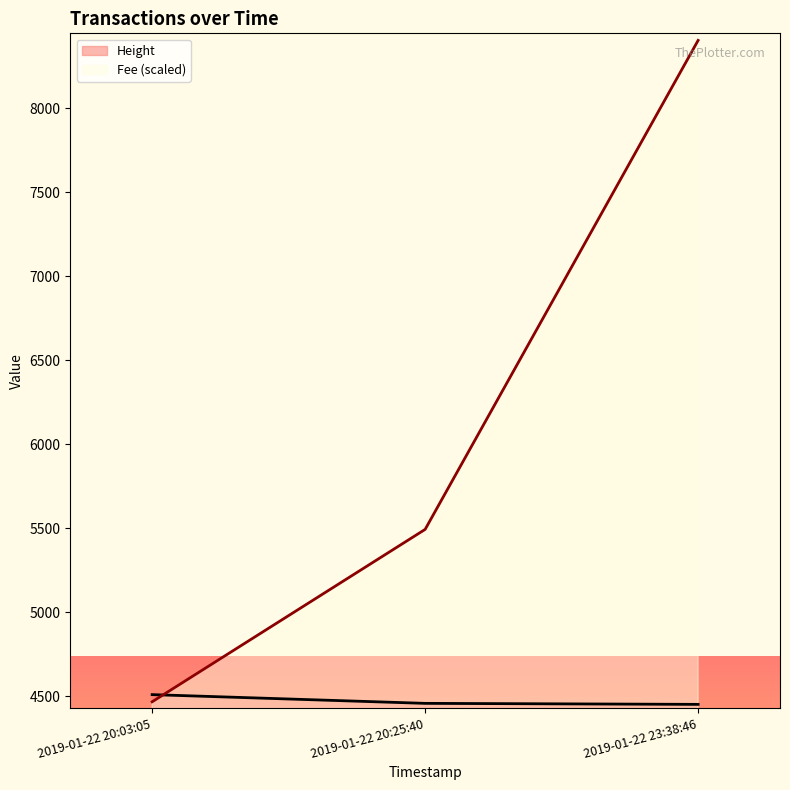

At 2019-01-22 20:03:05, list the series in order from largest to smallest.

Height, Fee (scaled)